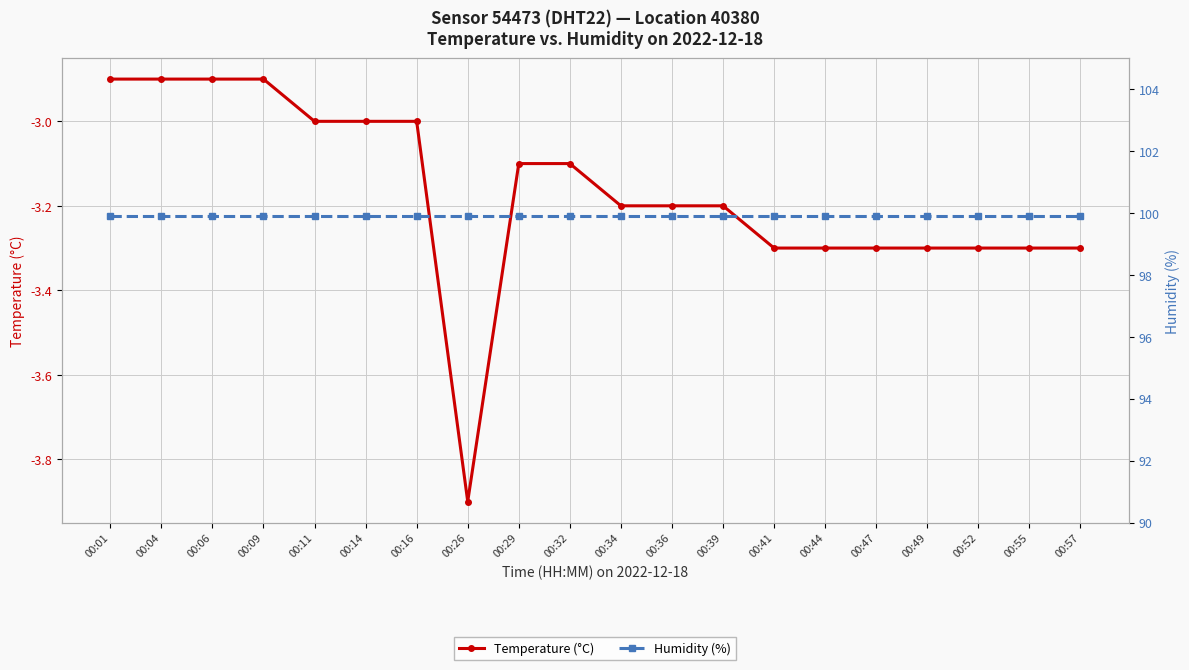

Reading right to left, what are all the values shown in this chart?

Temperature (°C): 00:57=-3.3	00:55=-3.3	00:52=-3.3	00:49=-3.3	00:47=-3.3	00:44=-3.3	00:41=-3.3	00:39=-3.2	00:36=-3.2	00:34=-3.2	00:32=-3.1	00:29=-3.1	00:26=-3.9	00:16=-3.0	00:14=-3.0	00:11=-3.0	00:09=-2.9	00:06=-2.9	00:04=-2.9	00:01=-2.9
Humidity (%): 00:57=99.9	00:55=99.9	00:52=99.9	00:49=99.9	00:47=99.9	00:44=99.9	00:41=99.9	00:39=99.9	00:36=99.9	00:34=99.9	00:32=99.9	00:29=99.9	00:26=99.9	00:16=99.9	00:14=99.9	00:11=99.9	00:09=99.9	00:06=99.9	00:04=99.9	00:01=99.9